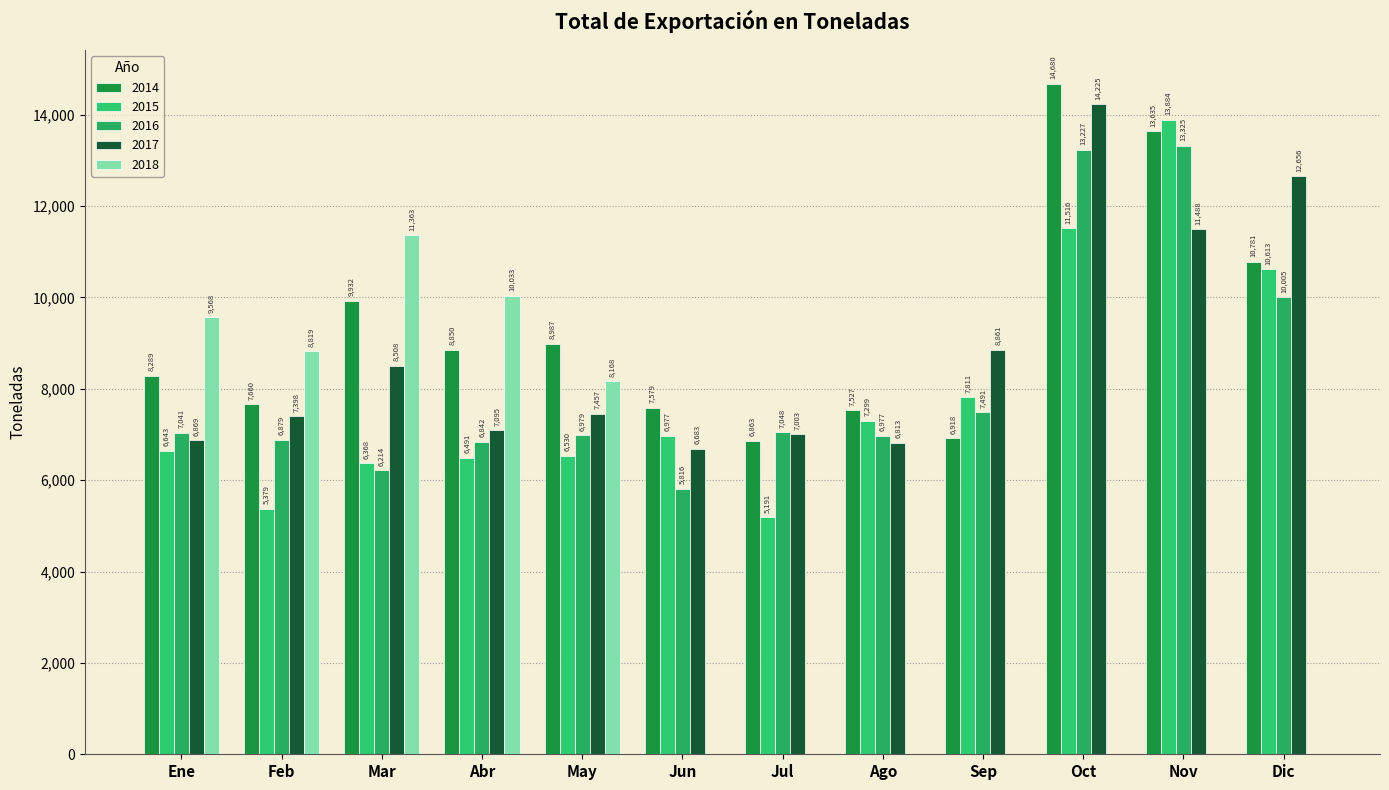

Reading left to right, list all the values displayed in this chart.

2014: Ene=8288.8	Feb=7659.9	Mar=9932.2	Abr=8850.0	May=8987.0	Jun=7579.4	Jul=6863.2	Ago=7527.5	Sep=6918.5	Oct=14680.0	Nov=13635.2	Dic=10781.2
2015: Ene=6642.9	Feb=5379.2	Mar=6367.8	Abr=6491.5	May=6530.2	Jun=6977.4	Jul=5191.3	Ago=7298.8	Sep=7810.5	Oct=11515.6	Nov=13883.7	Dic=10612.6
2016: Ene=7040.9	Feb=6878.9	Mar=6214.4	Abr=6841.7	May=6978.8	Jun=5816.2	Jul=7047.6	Ago=6976.6	Sep=7491.2	Oct=13227.3	Nov=13324.9	Dic=10004.6
2017: Ene=6869.3	Feb=7398.0	Mar=8507.6	Abr=7094.7	May=7456.6	Jun=6683.3	Jul=7003.1	Ago=6813.2	Sep=8860.6	Oct=14225.1	Nov=11488.4	Dic=12655.7
2018: Ene=9567.7	Feb=8819.1	Mar=11362.7	Abr=10032.5	May=8167.5	Jun=0.0	Jul=0.0	Ago=0.0	Sep=0.0	Oct=0.0	Nov=0.0	Dic=0.0